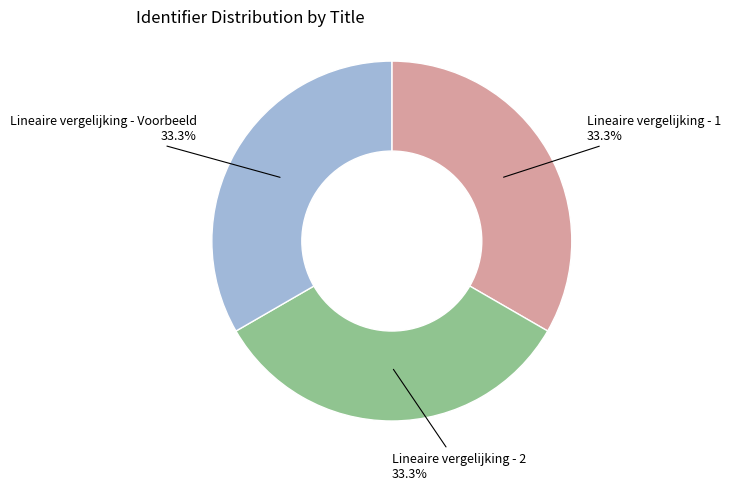

Does any single category account for the majority?

No